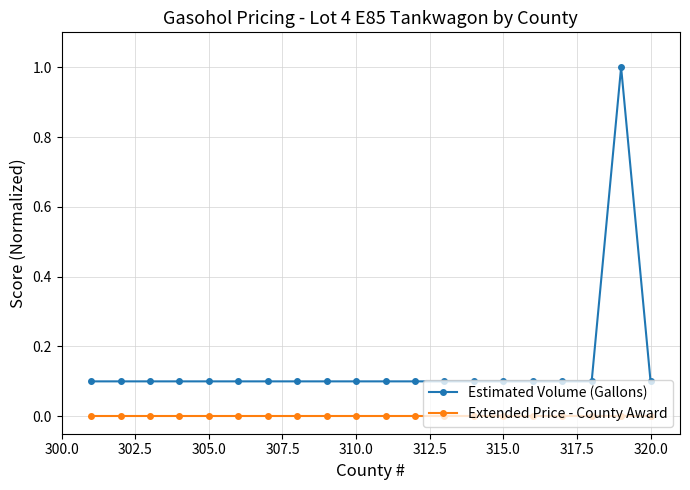

Count the number of categories in the chart.

20